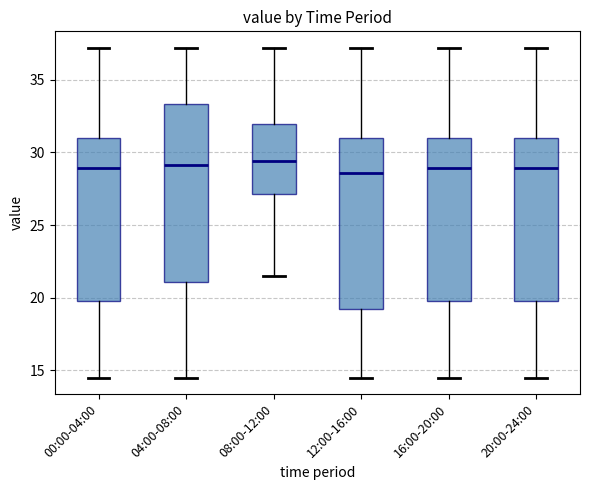

Where does the upper whisker of the box for 20:00-24:00 end on the y-axis? The values are not printed on the chart, so give them approximately, as read against the axis.

37.0